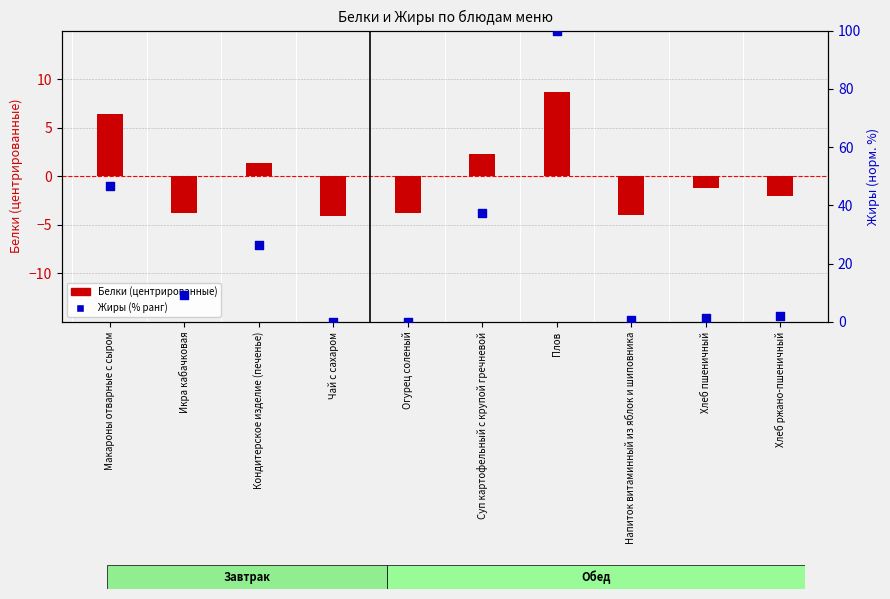

What are all the series names shown in the legend?

Белки (центрированные), Жиры (% ранг)